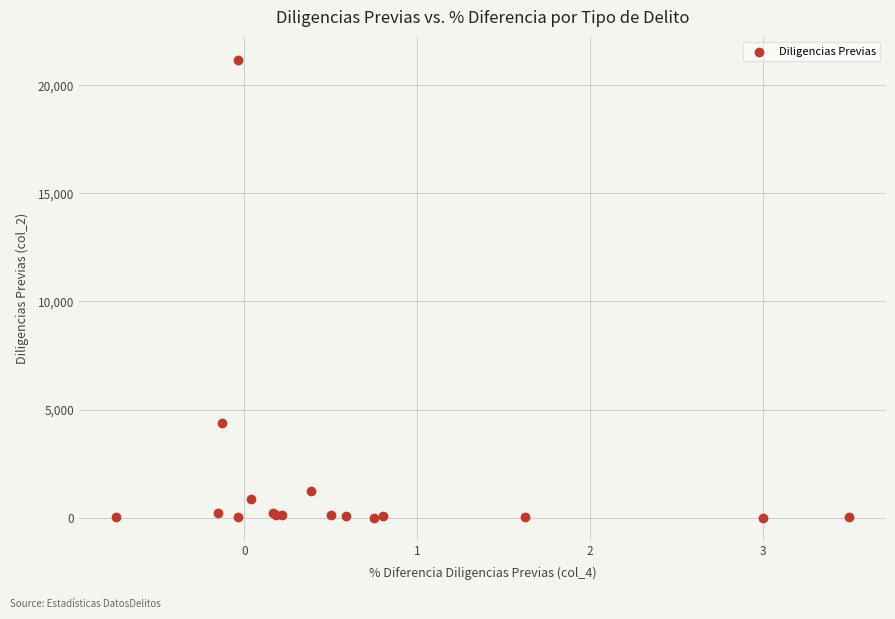

What Y value in the scatter plot is closest to 10588?

4361